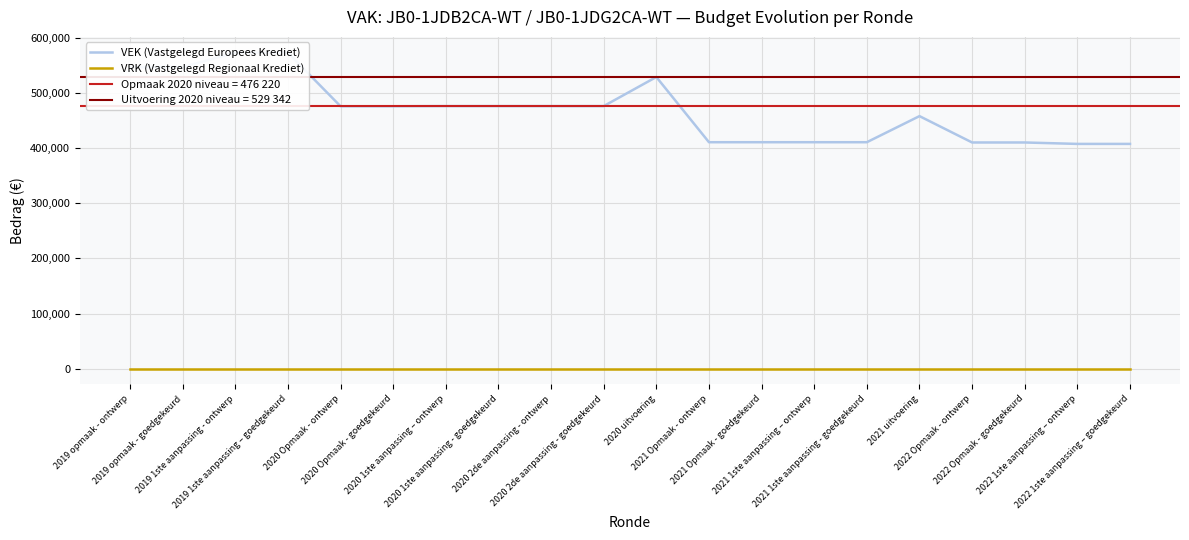

What is the value of the VEK (Vastgelegd Europees Krediet) point at the 17th from the left?

410485